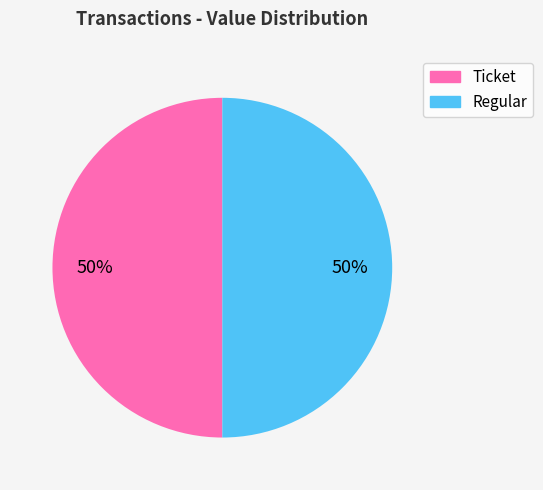

To the nearest percent, what is the average slice percentage?

50%